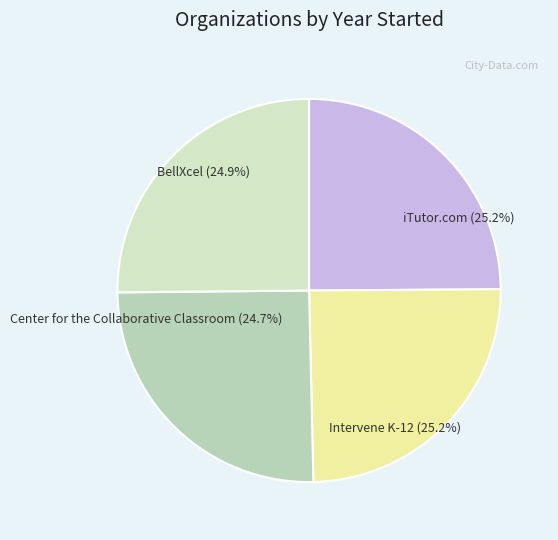

How many slices are in this pie chart?

4